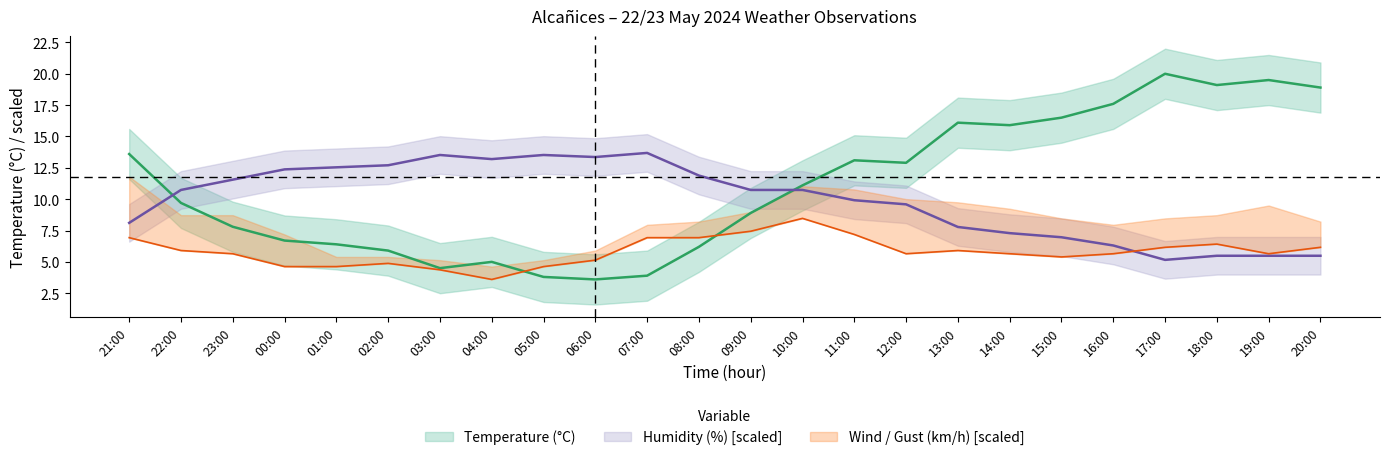

Reading left to right, transcribe all the data shown in this chart.

Temperature (°C): 21:00=13.6	22:00=9.7	23:00=7.8	00:00=6.7	01:00=6.4	02:00=5.9	03:00=4.5	04:00=5.0	05:00=3.8	06:00=3.6	07:00=3.9	08:00=6.2	09:00=8.9	10:00=11.1	11:00=13.1	12:00=12.9	13:00=16.1	14:00=15.9	15:00=16.5	16:00=17.6	17:00=20.0	18:00=19.1	19:00=19.5	20:00=18.9
Humidity (%): 21:00=8.1	22:00=10.7	23:00=11.6	00:00=12.4	01:00=12.5	02:00=12.7	03:00=13.5	04:00=13.2	05:00=13.5	06:00=13.4	07:00=13.7	08:00=11.9	09:00=10.7	10:00=10.7	11:00=9.9	12:00=9.6	13:00=7.8	14:00=7.3	15:00=7.0	16:00=6.3	17:00=5.2	18:00=5.5	19:00=5.5	20:00=5.5
Wind Speed (km/h): 21:00=6.9	22:00=5.9	23:00=5.7	00:00=4.6	01:00=4.6	02:00=4.9	03:00=4.4	04:00=3.6	05:00=4.6	06:00=5.1	07:00=6.9	08:00=6.9	09:00=7.4	10:00=8.5	11:00=7.2	12:00=5.7	13:00=5.9	14:00=5.7	15:00=5.4	16:00=5.7	17:00=6.2	18:00=6.4	19:00=5.7	20:00=6.2